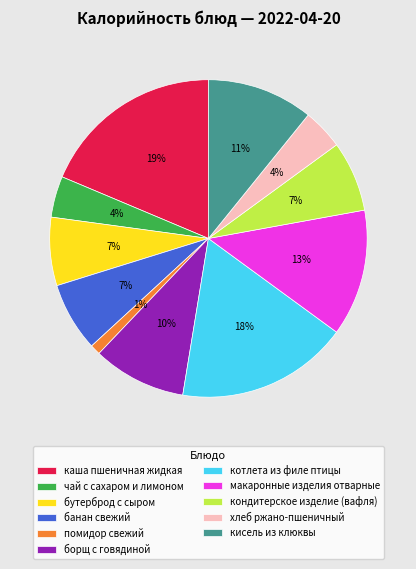

To the nearest percent, what is the average slice percentage?

9%